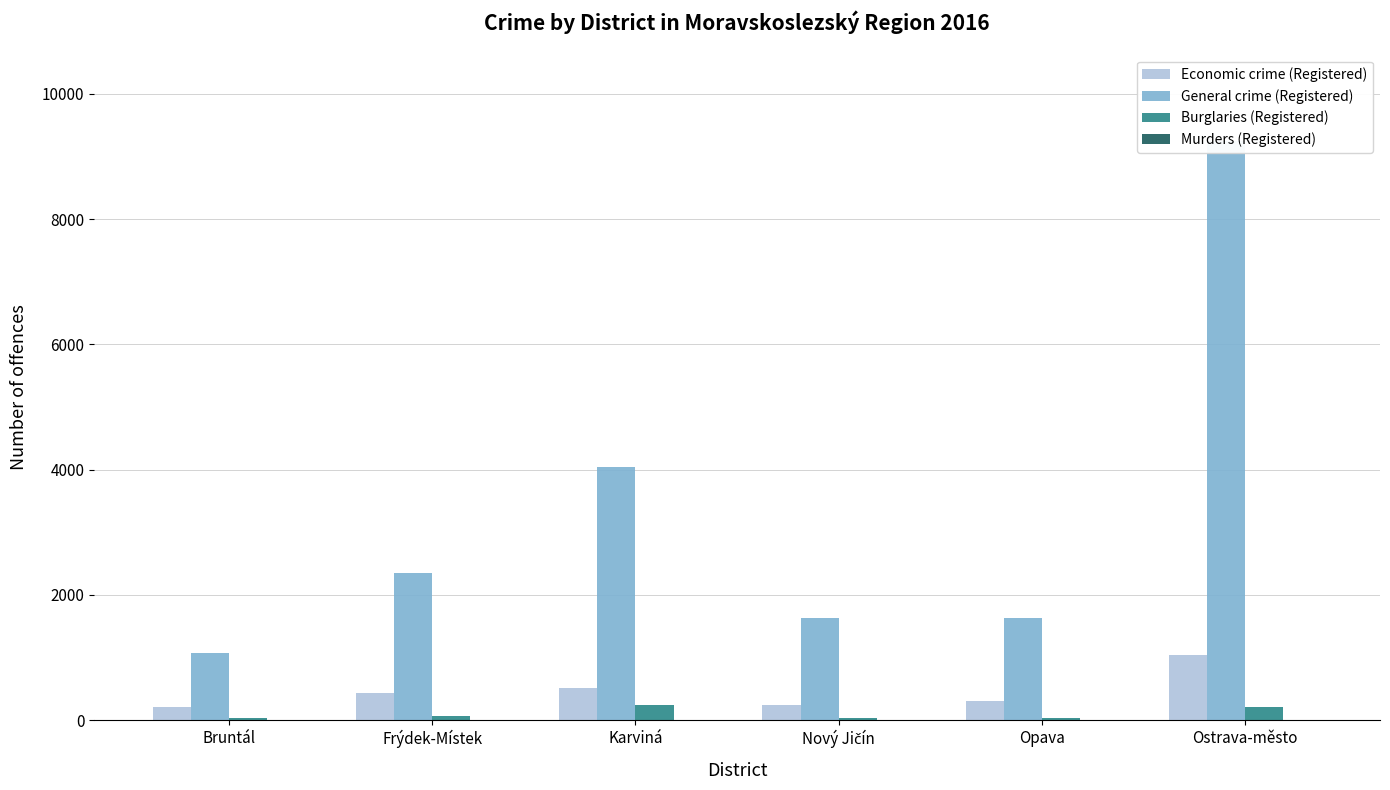

What position from the left is Bruntál?

1